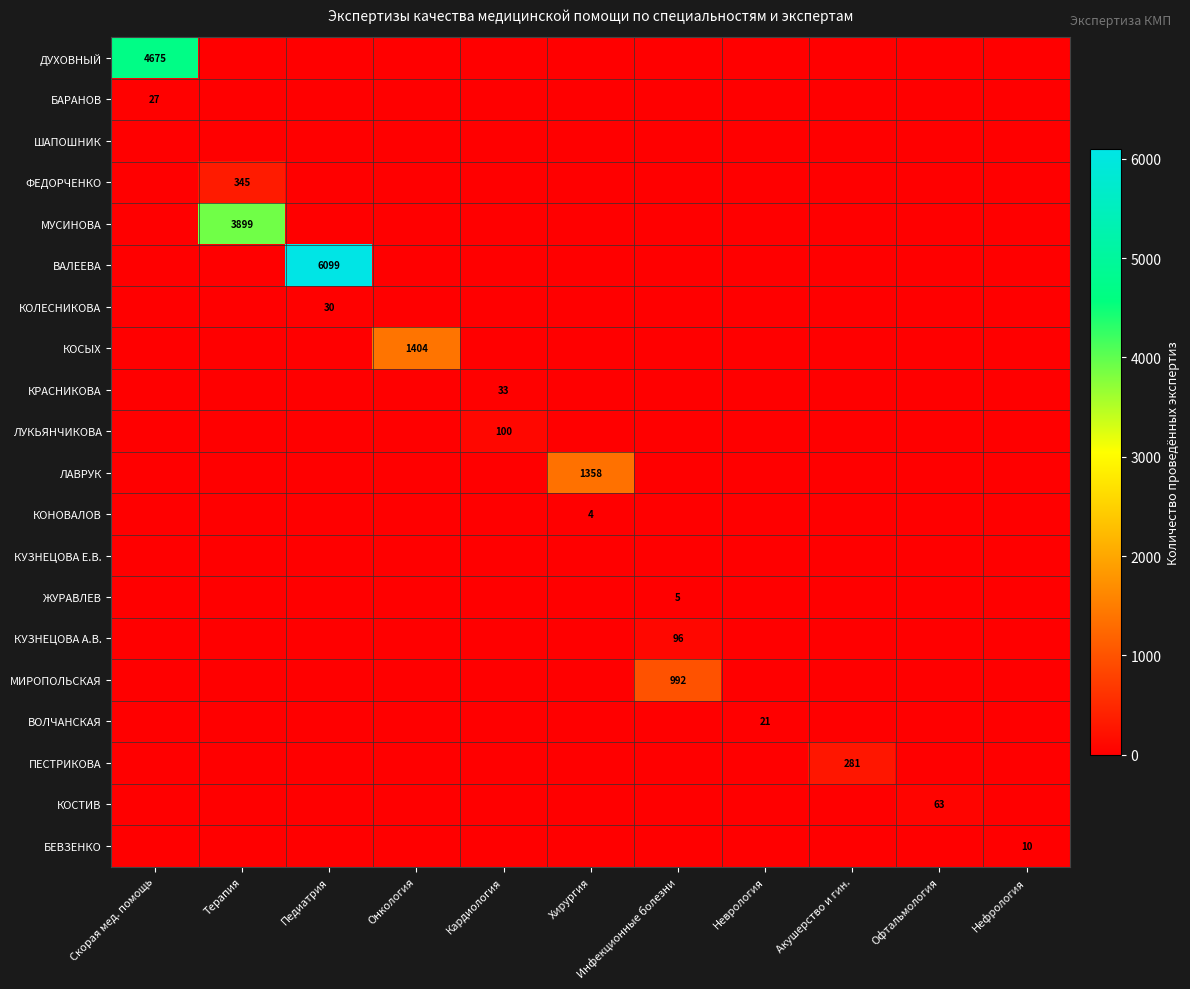

True or false: КРАСНИКОВА has a value of 33 at Кардиология.

True